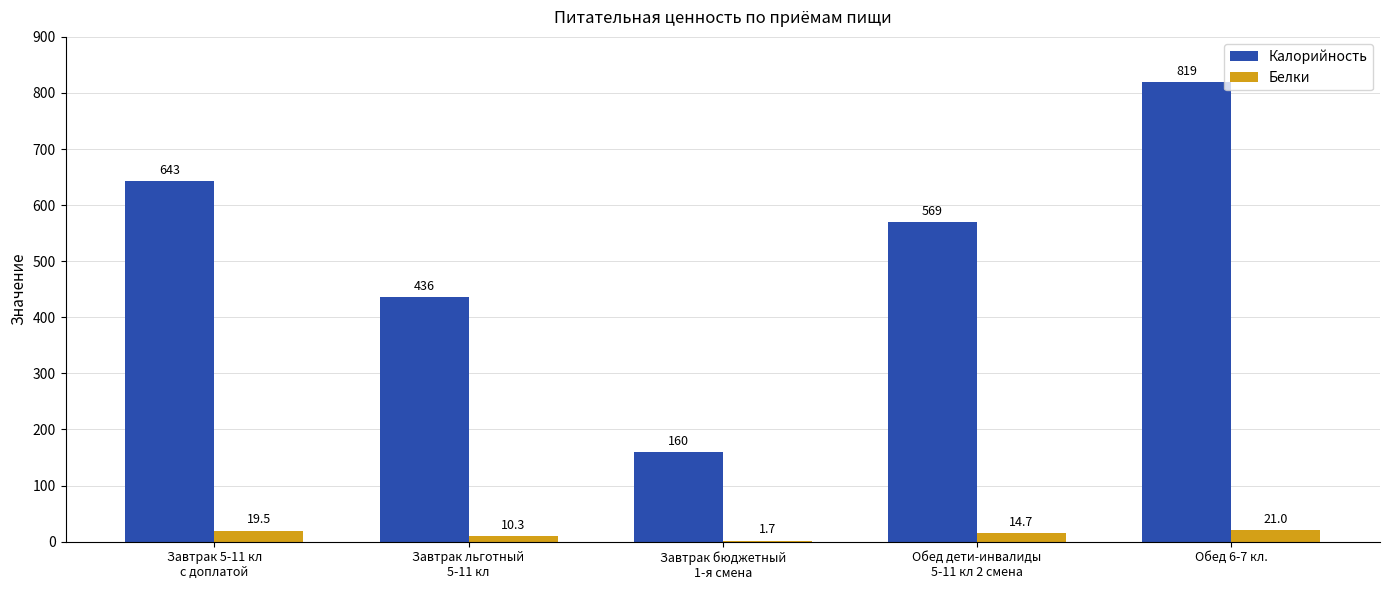

How many data points in Белки are above 14?

3